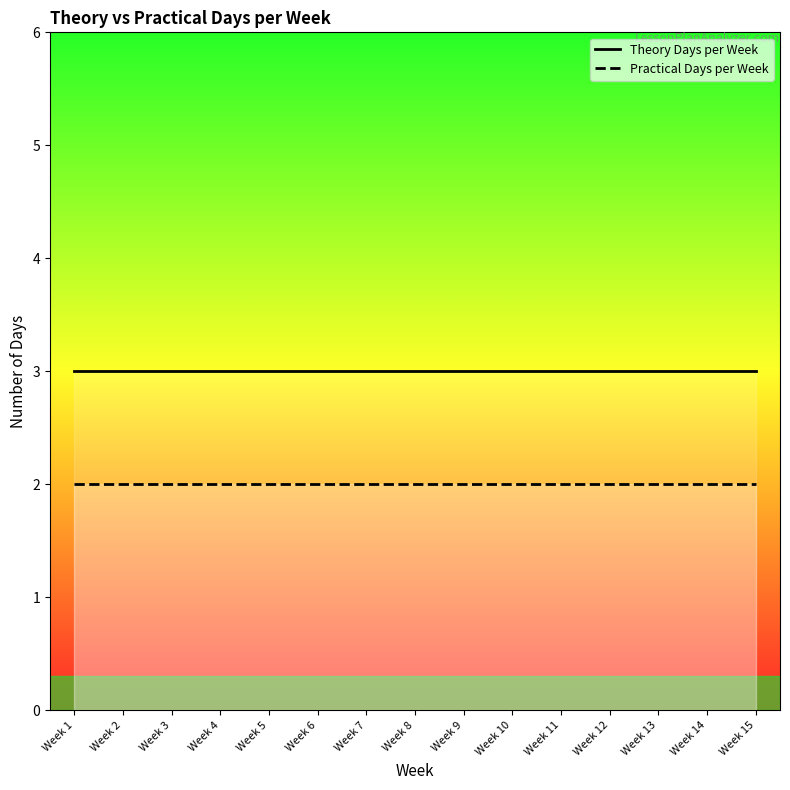

Rank the series by their maximum value, from lowest to highest.

Practical Days per Week, Theory Days per Week